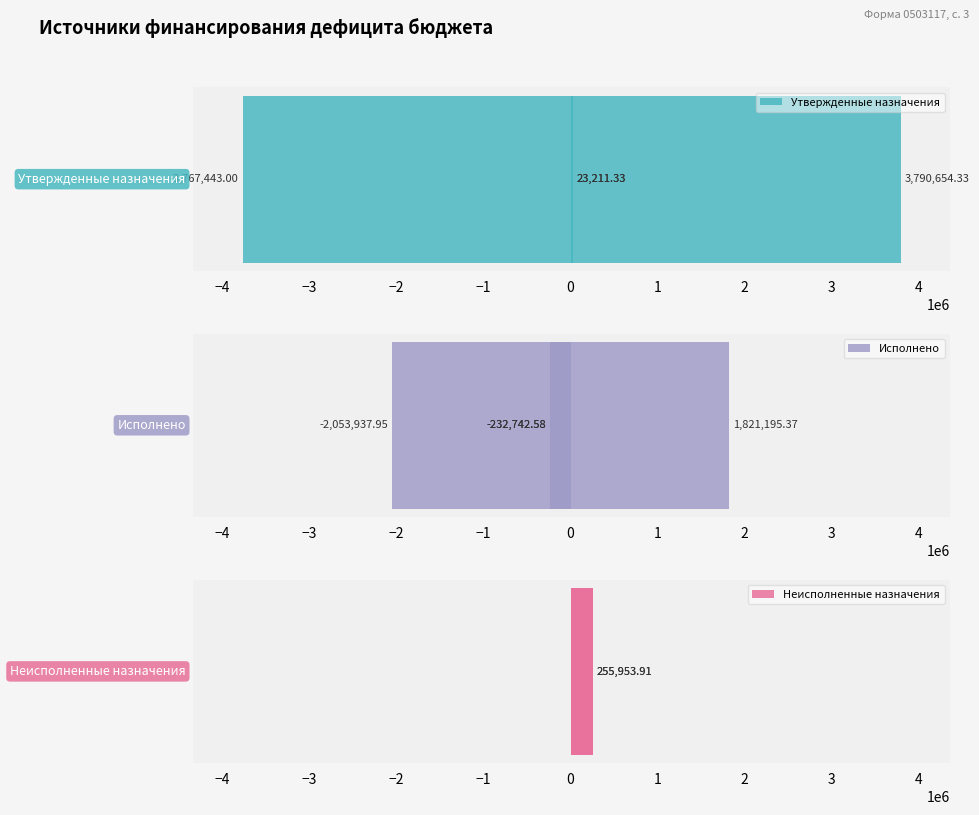

List the series in order of their overall mean, lowest first.

Исполнено, Утвержденные назначения, Неисполненные назначения